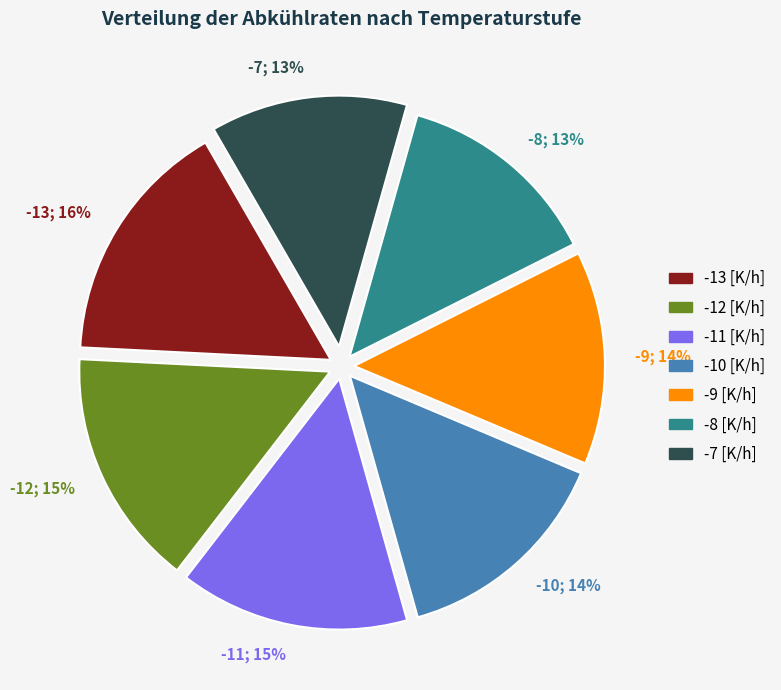

True or false: -10 accounts for 14% of the total.

True